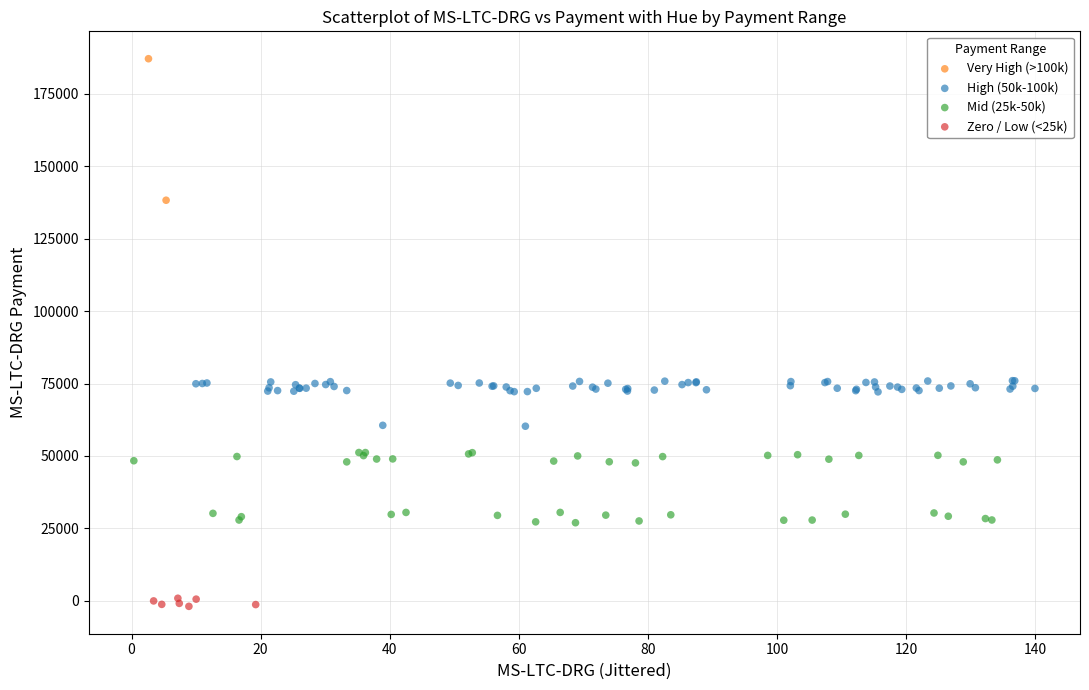

What are all the series names shown in the legend?

Very High (>100k), High (50k-100k), Mid (25k-50k), Zero / Low (<25k)